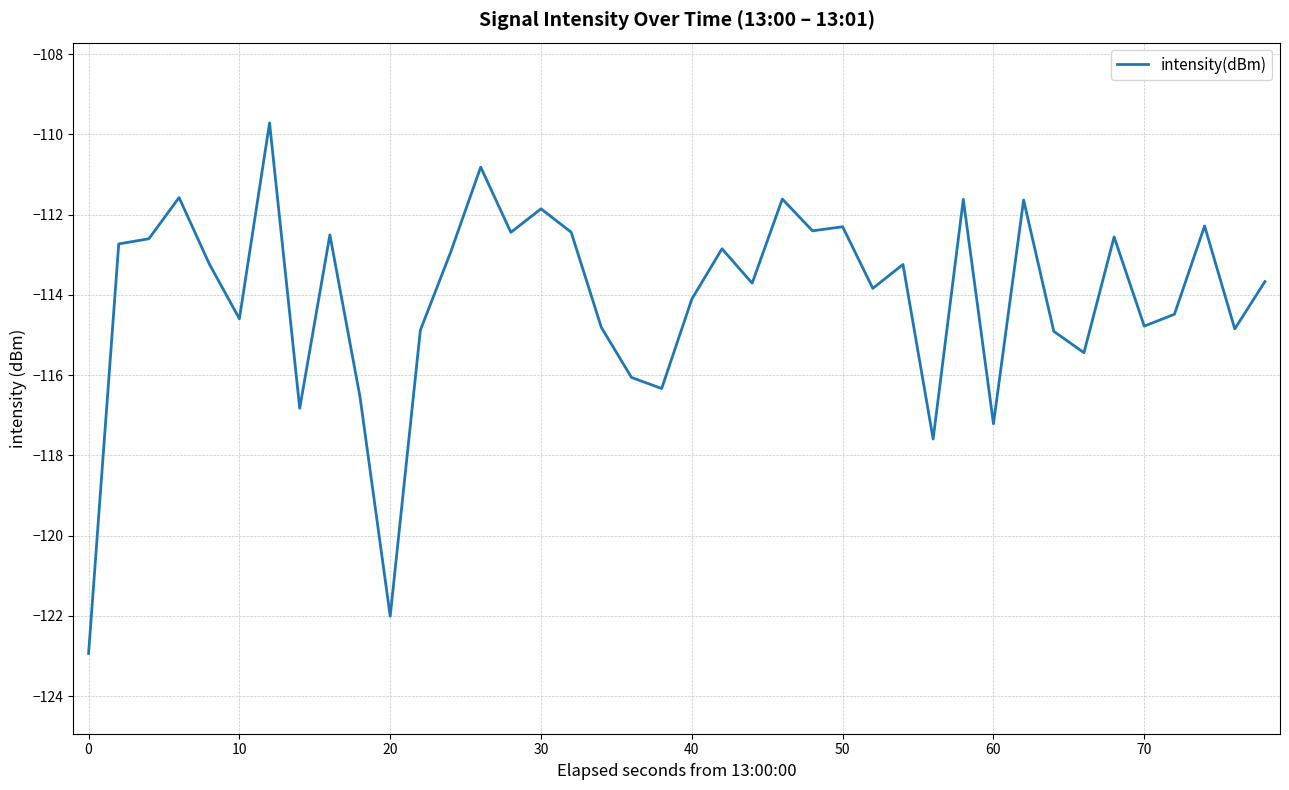

How many series are shown in this chart?

1